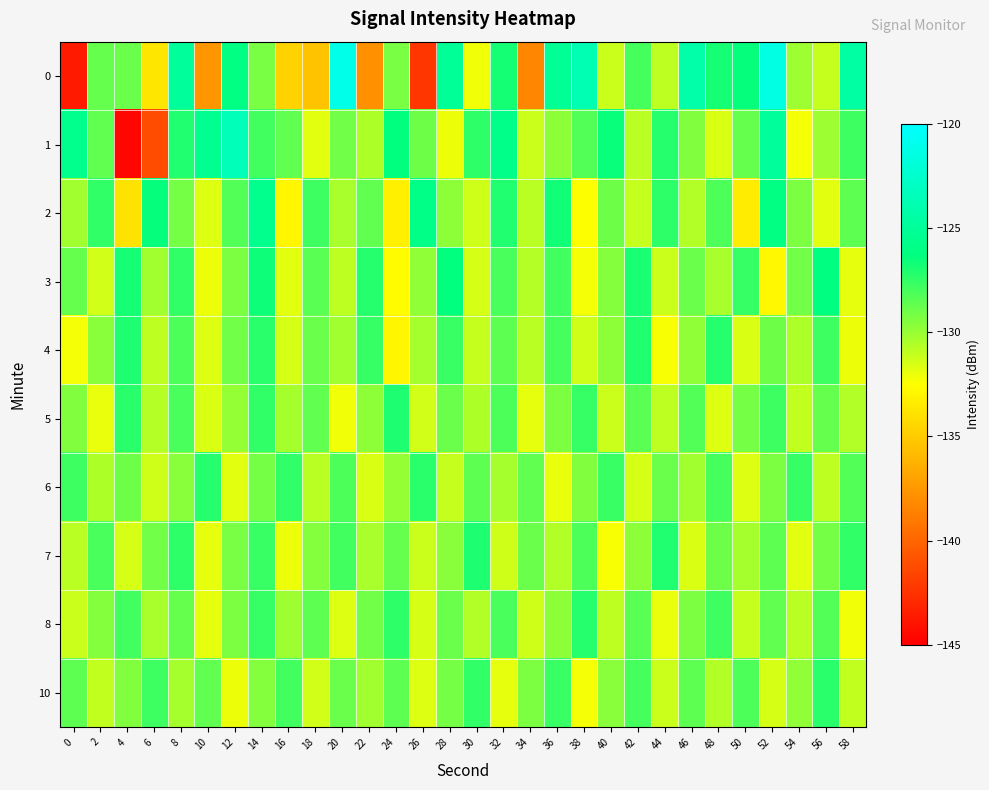

What is the total value across all series at 46?

-1290.8